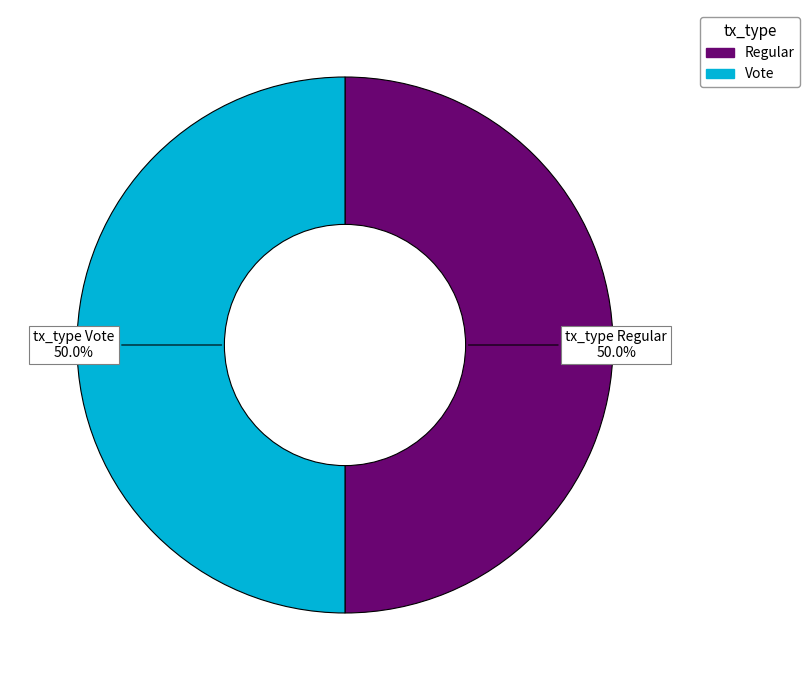

To the nearest percent, what portion does Regular represent?

50%